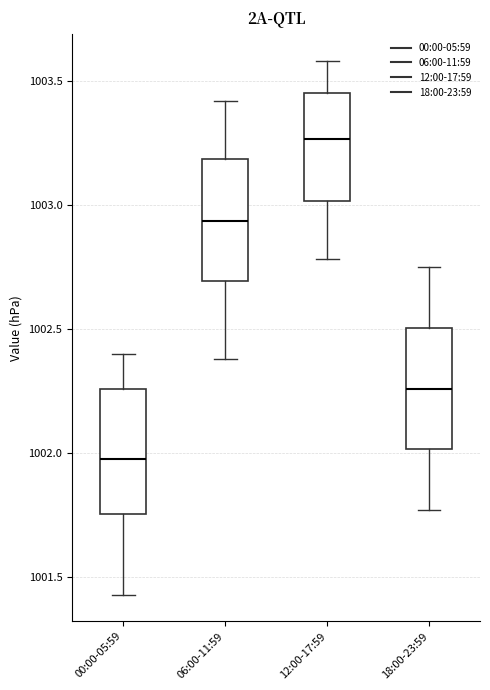

Which box has the highest median line?

12:00-17:59